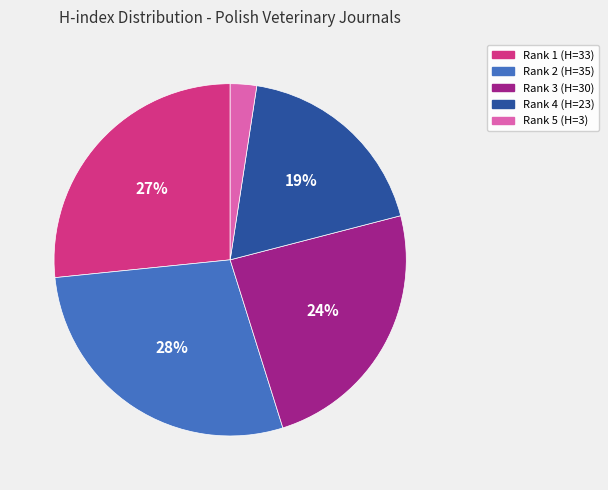

Is there any slice that represents more than half of the pie?

No